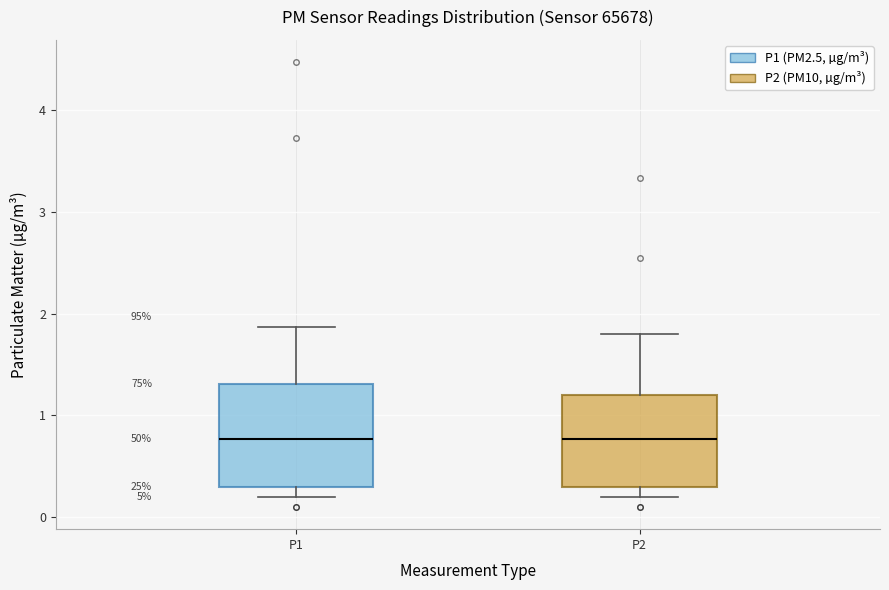

Comparing the boxes themselves (not the whiskers), which one is the tallest?

P1